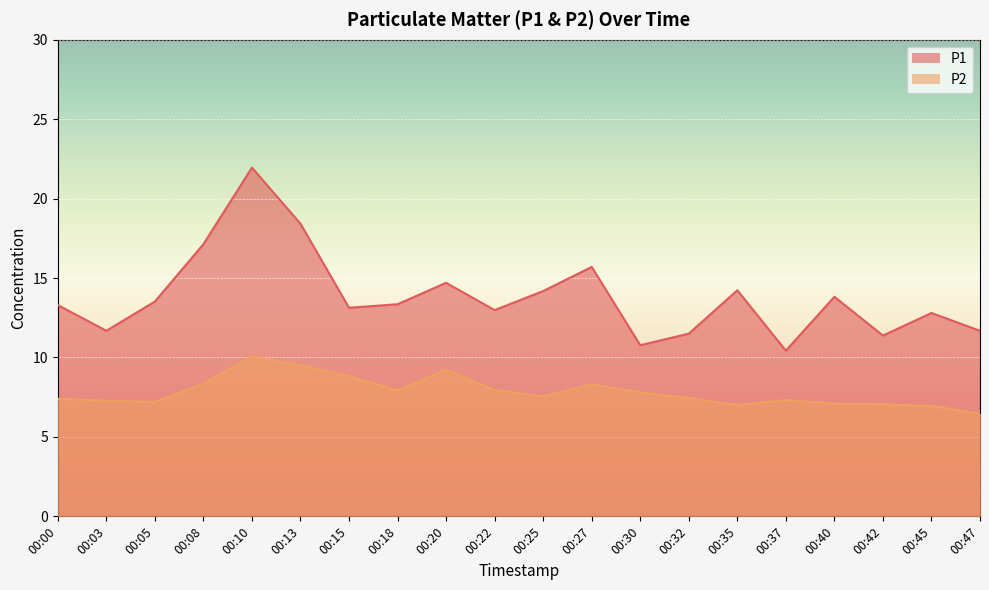

Reading right to left, what are all the values shown in this chart?

P1: 00:47=11.7	00:45=12.8	00:42=11.4	00:40=13.8	00:37=10.4	00:35=14.2	00:32=11.5	00:30=10.8	00:27=15.7	00:25=14.2	00:22=13.0	00:20=14.7	00:18=13.3	00:15=13.1	00:13=18.4	00:10=21.9	00:08=17.1	00:05=13.5	00:03=11.7	00:00=13.3
P2: 00:47=6.5	00:45=7.0	00:42=7.0	00:40=7.1	00:37=7.3	00:35=7.0	00:32=7.5	00:30=7.8	00:27=8.3	00:25=7.5	00:22=8.0	00:20=9.2	00:18=7.9	00:15=8.8	00:13=9.5	00:10=10.1	00:08=8.3	00:05=7.2	00:03=7.3	00:00=7.4